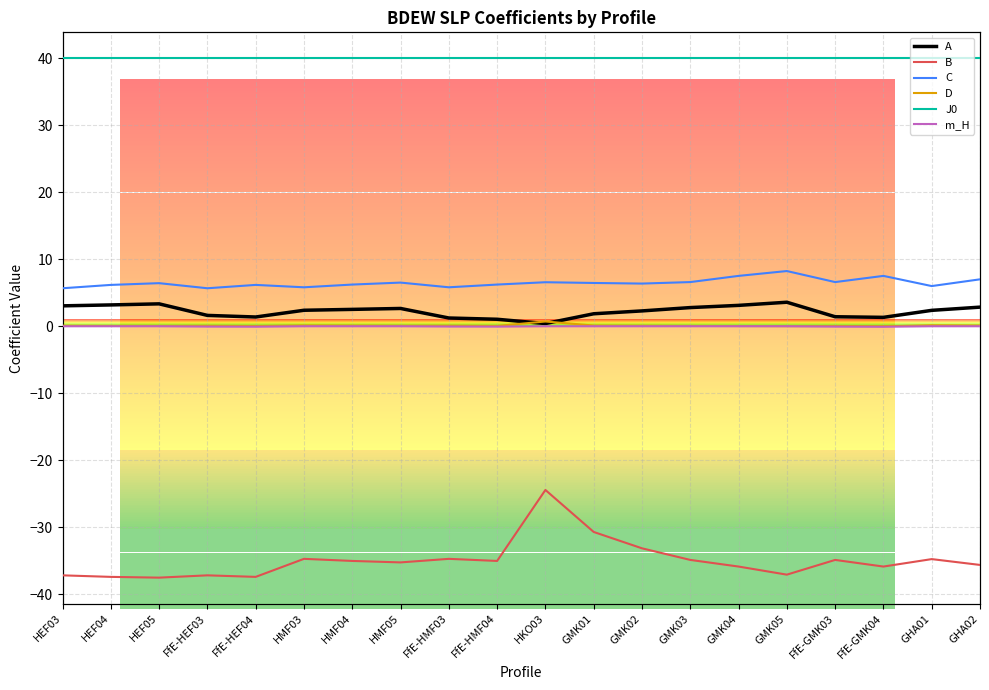

What is the label of the 8th point from the left?

HMF05